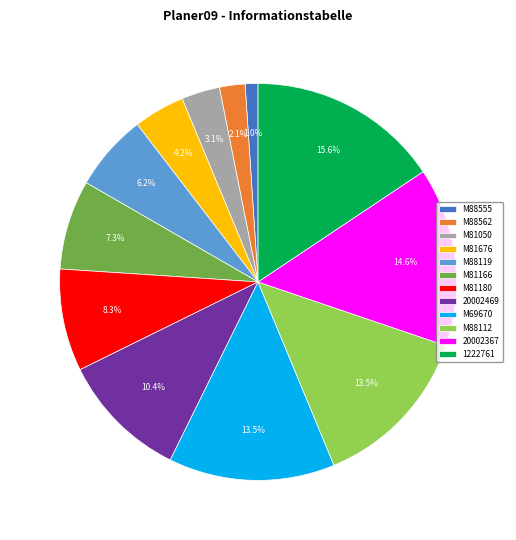

Between M81050 and 20002367, which is larger?

20002367